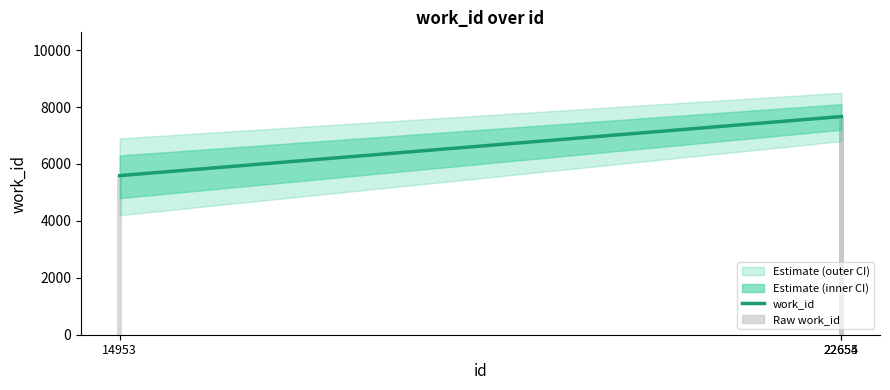

Which category has the highest value across all series?

22654